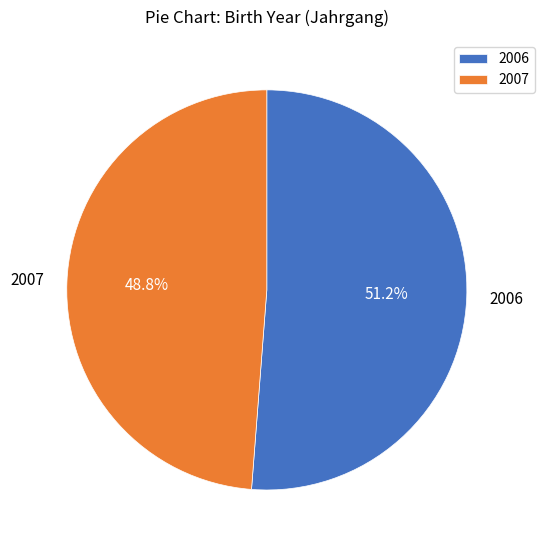

Which category has the biggest portion of the pie?

2006